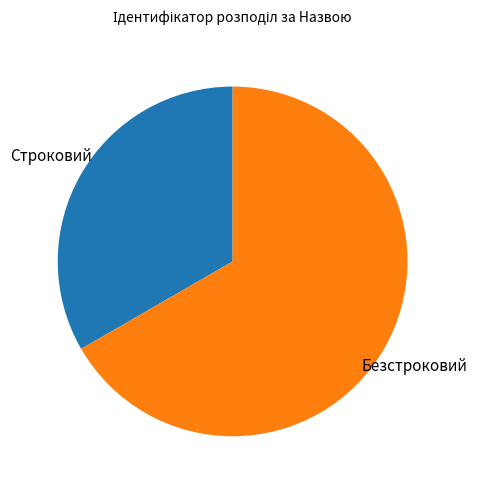

How many segments does this pie chart have?

2